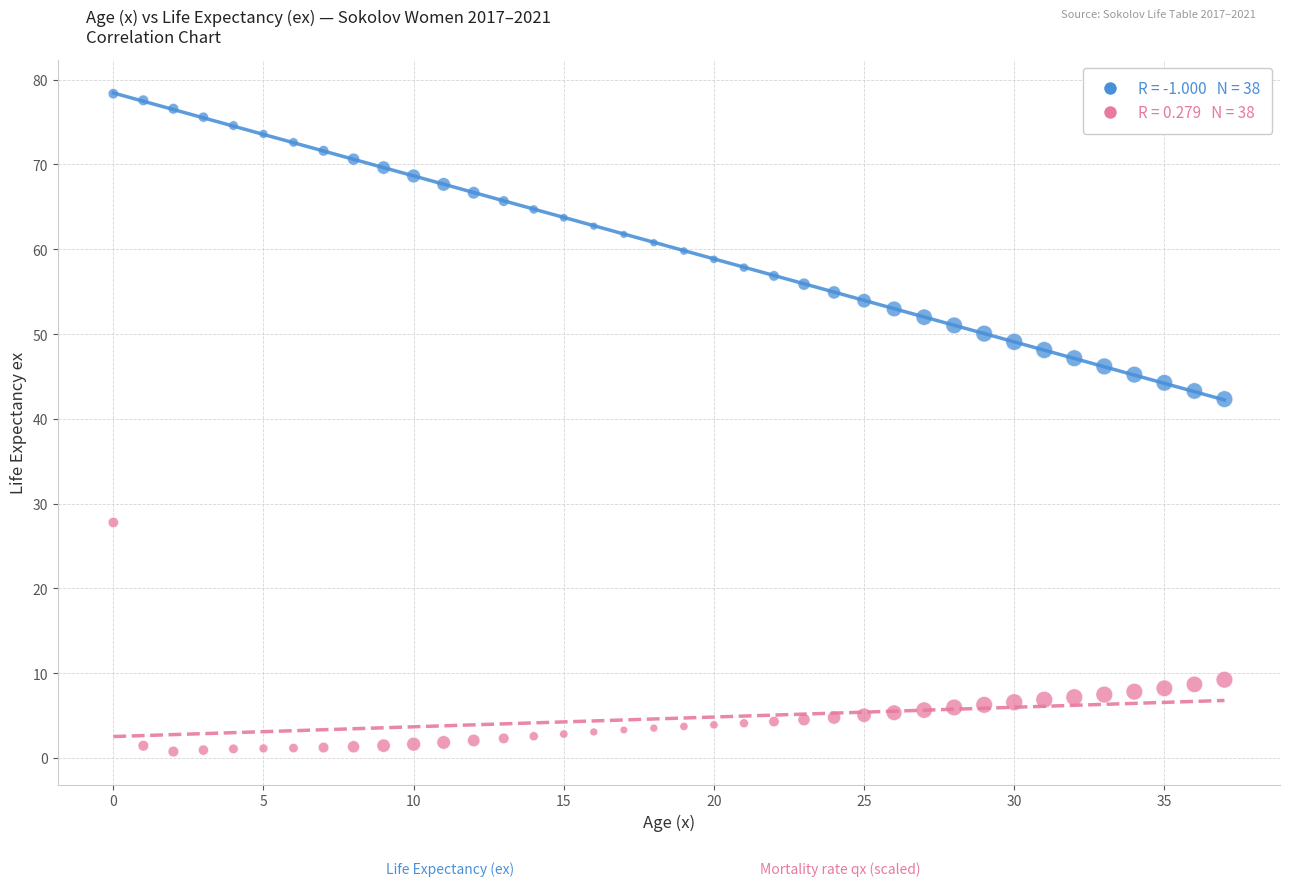

Across all series, what Y value is closest to 39?

42.3